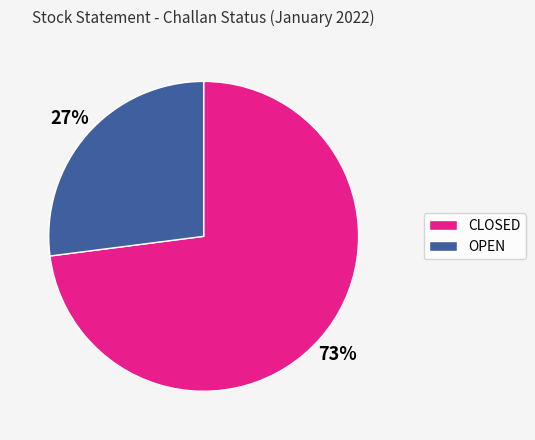

How many slices are in this pie chart?

2